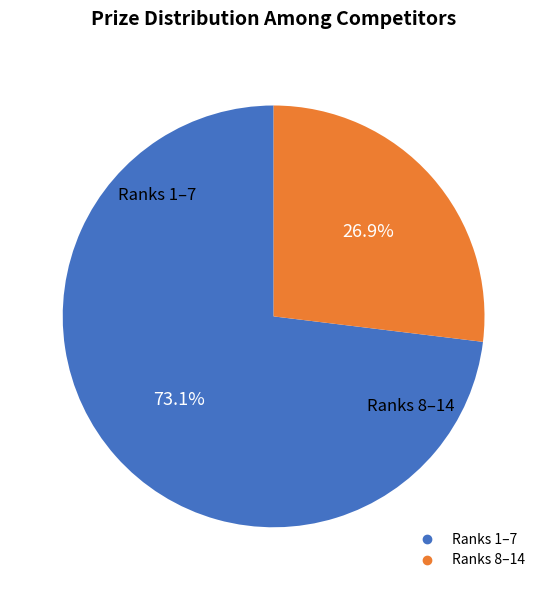

Is there any slice that represents more than half of the pie?

Yes